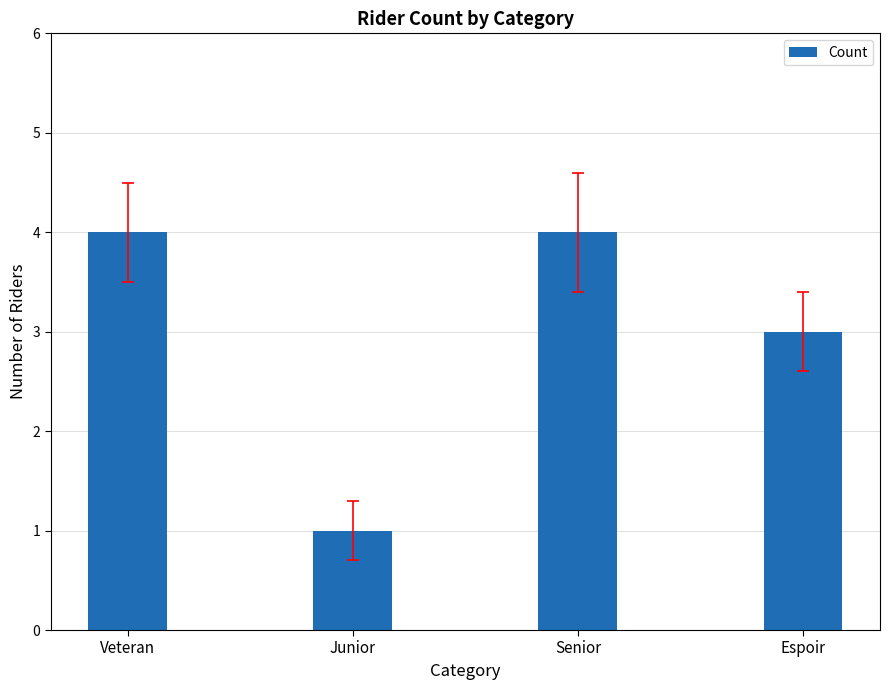

What is the value of the 2nd bar from the left?

1